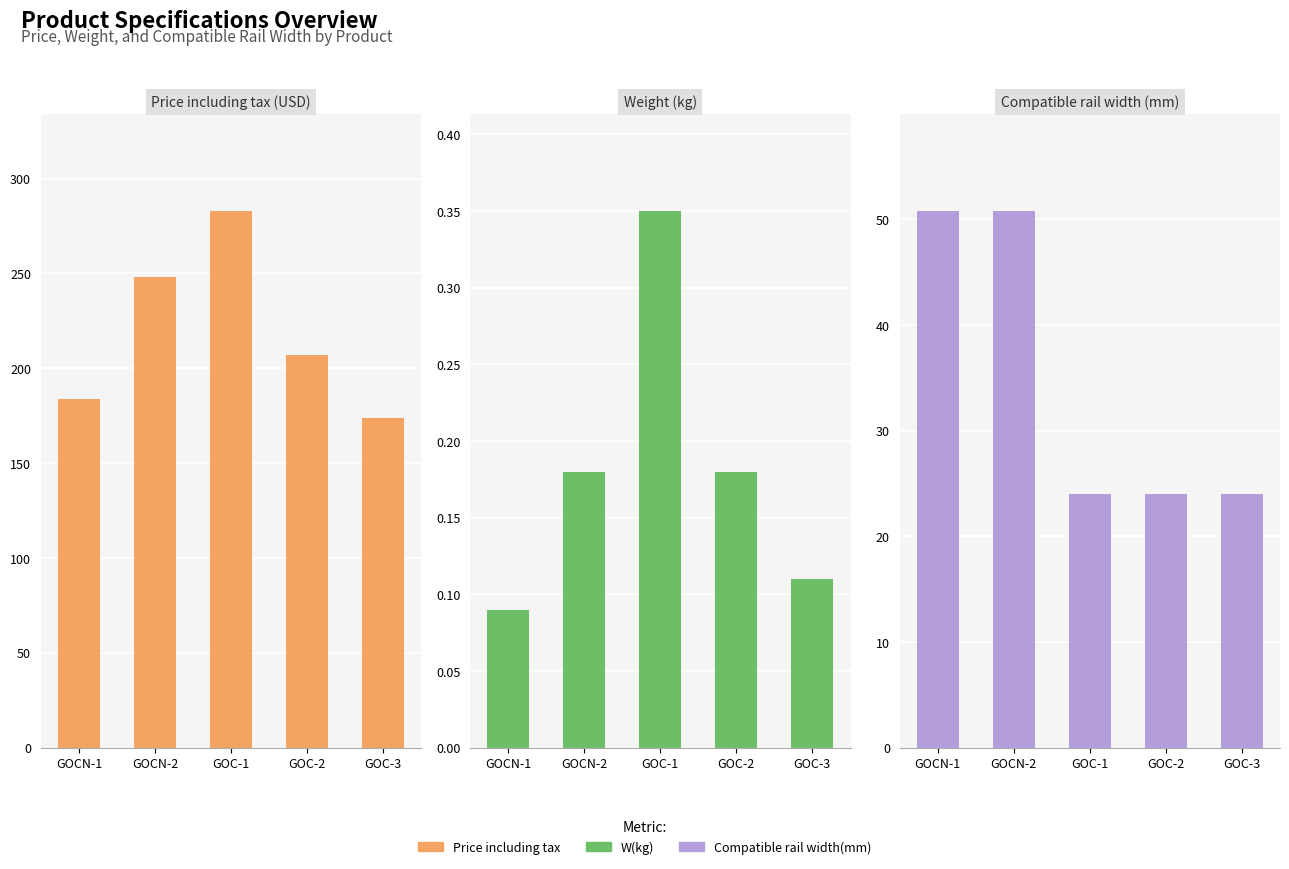

Which series changed the most between GOCN-1 and GOCN-2?

Price including tax